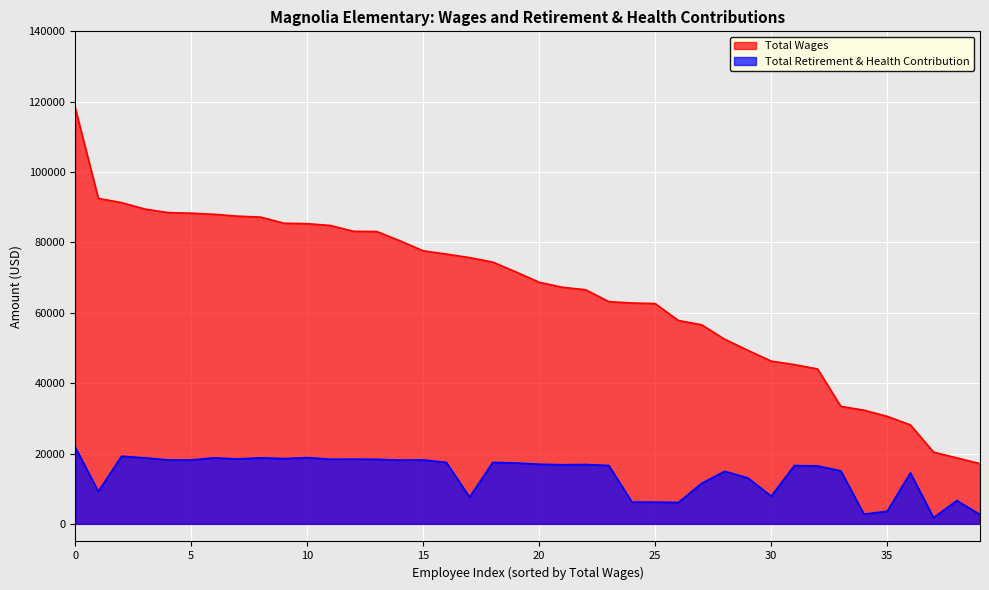

Which series has the largest total across all categories?

Total Wages